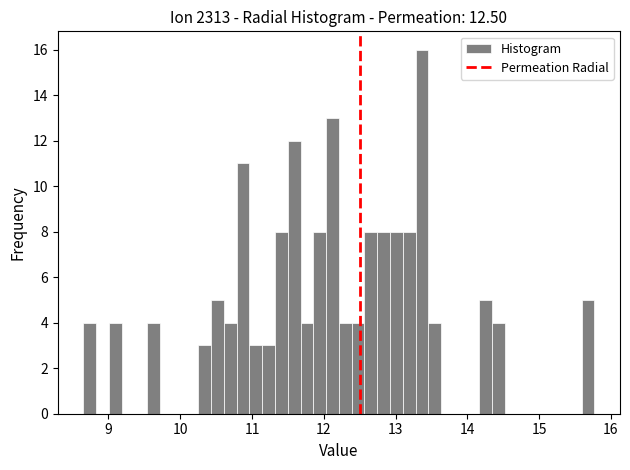

Around what value on the x-axis is the tallest bar? Give the approximate position of its centre, as read against the axis.

13.4